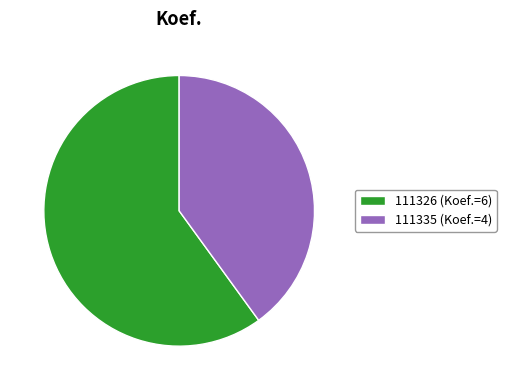

Approximately how many times larger is the value at 111326 compared to 111335?

1.5